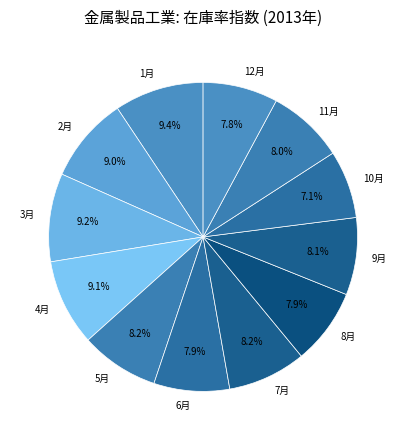

Count the number of slices in the pie.

12